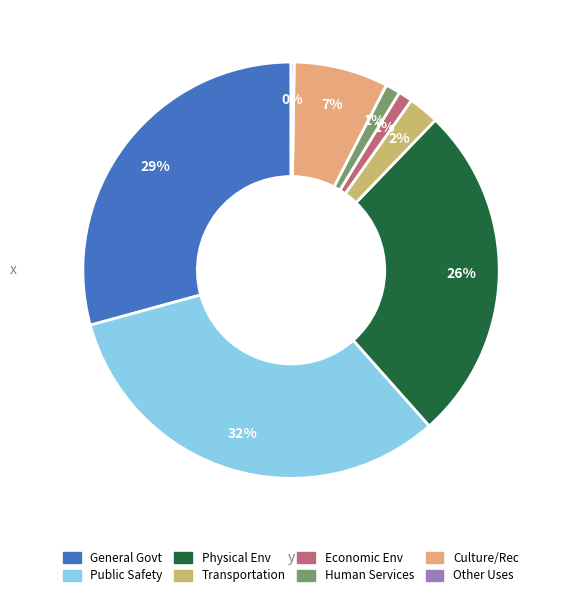

What percentage is NOT represented by Public Safety?

67.7%